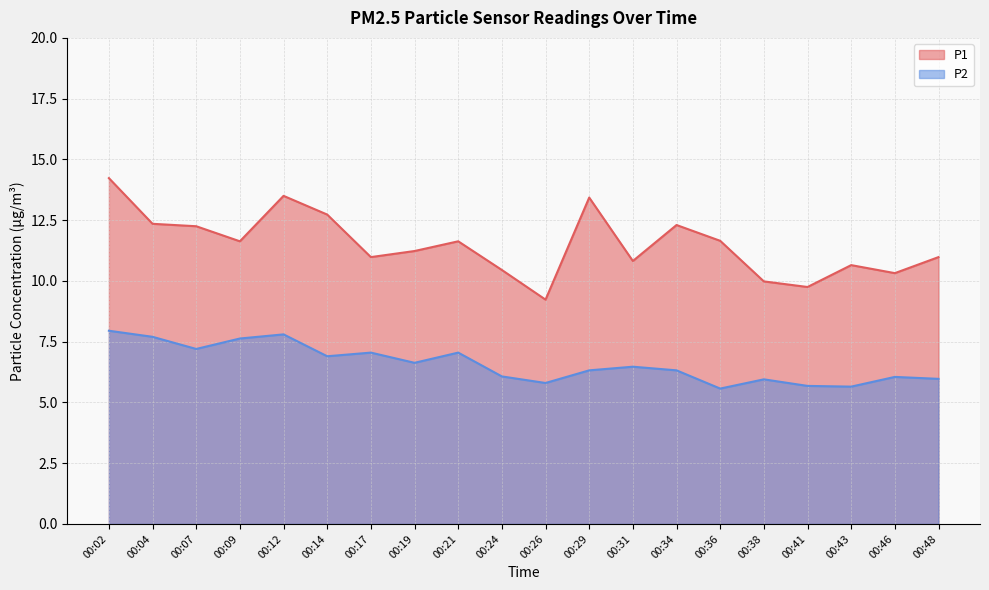

True or false: P2 has a value of 12.5 at 00:02.

False